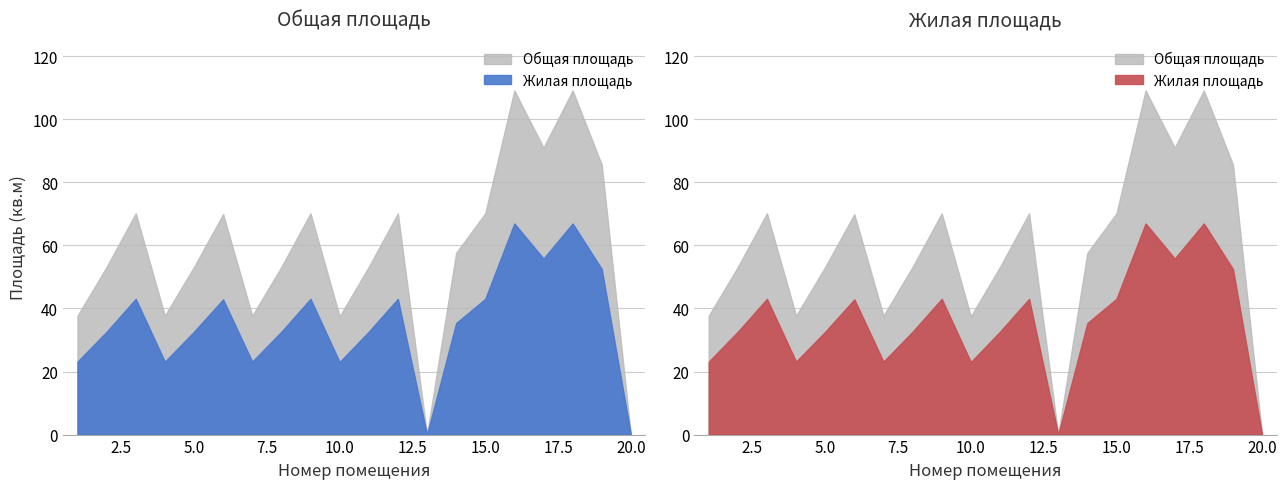

Reading left to right, list all the values displayed in this chart.

Общая площадь помещения: 37.7	53.2	70.2	37.7	53.2	69.9	37.7	53.2	70.2	37.5	53.2	70.2	0.0	57.6	70.2	109.1	91.0	109.1	85.6	0.0
Жилая площадь помещения: 23.1	32.6	43.0	23.1	32.6	42.9	23.1	32.6	43.0	23.0	32.6	43.0	0.0	35.3	43.0	66.9	55.8	66.9	52.5	0.0